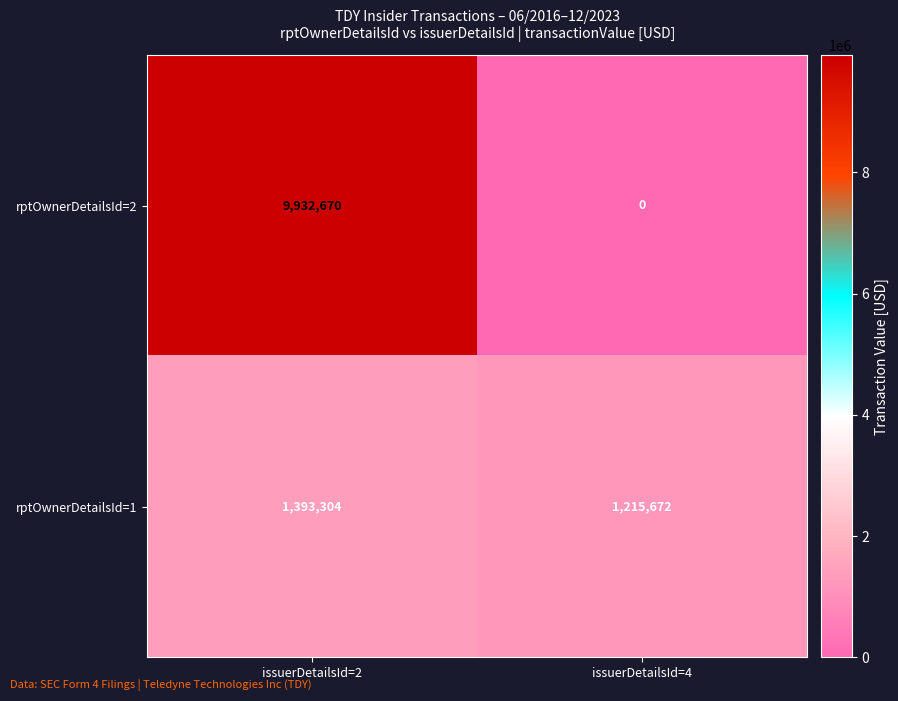

What is the sum of all rptOwnerDetailsId=2 values?

9932670